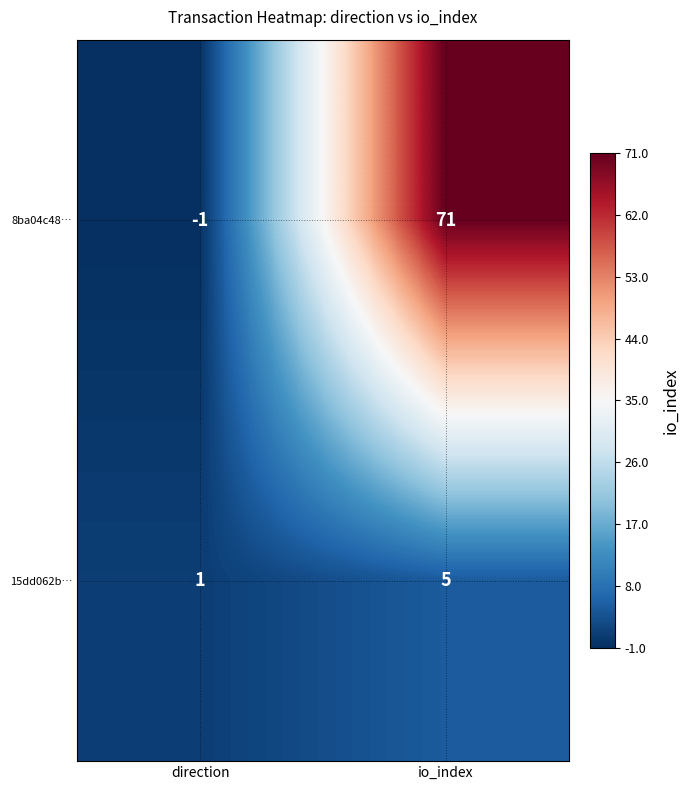

What value does the 15dd062b… series have at io_index?

5